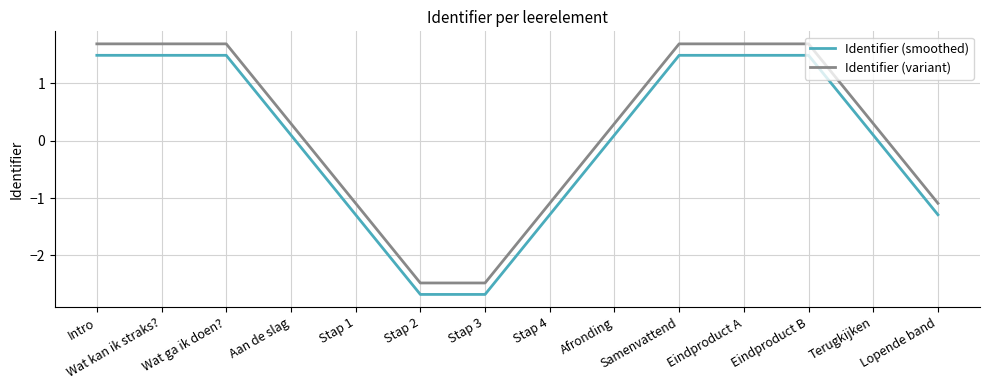

In Identifier (smoothed), how many points are lower than both neighbors (excluding endpoints)?

1